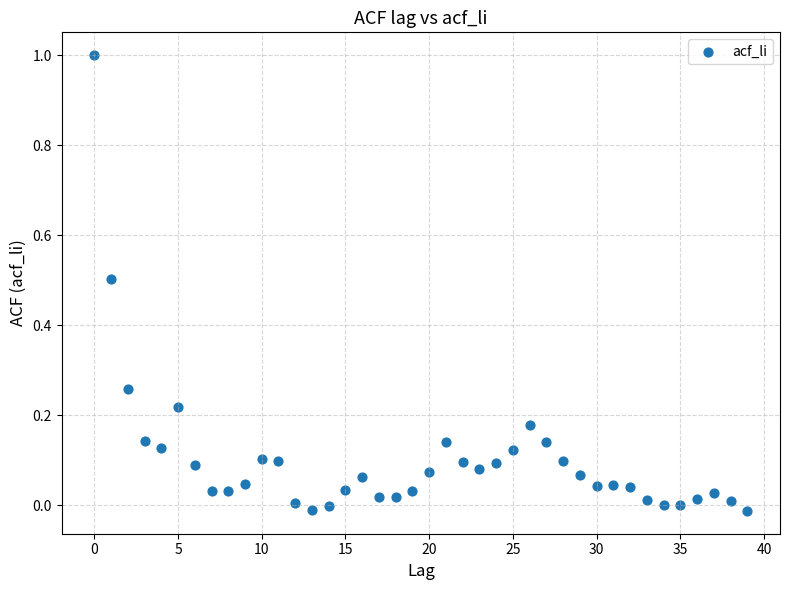

What is the range of Y values (max minus min)?

1.0